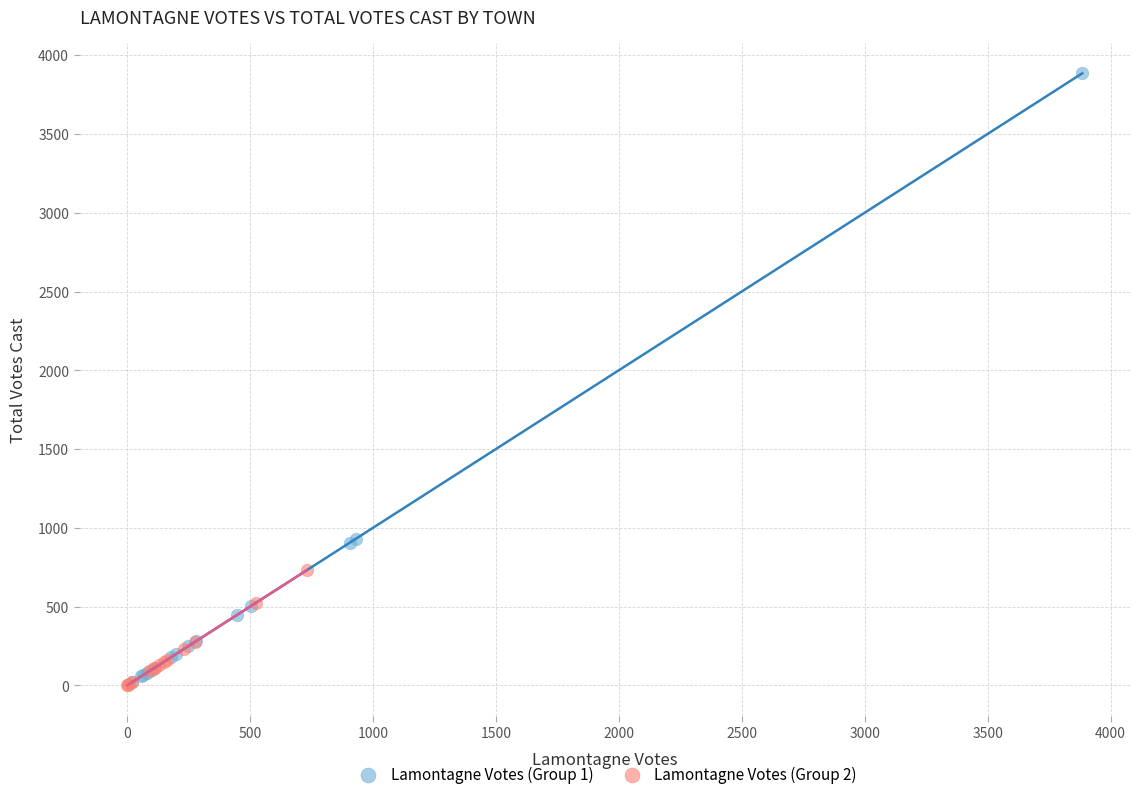

Which series has the widest spread of Y values?

Lamontagne Votes (Group 1)